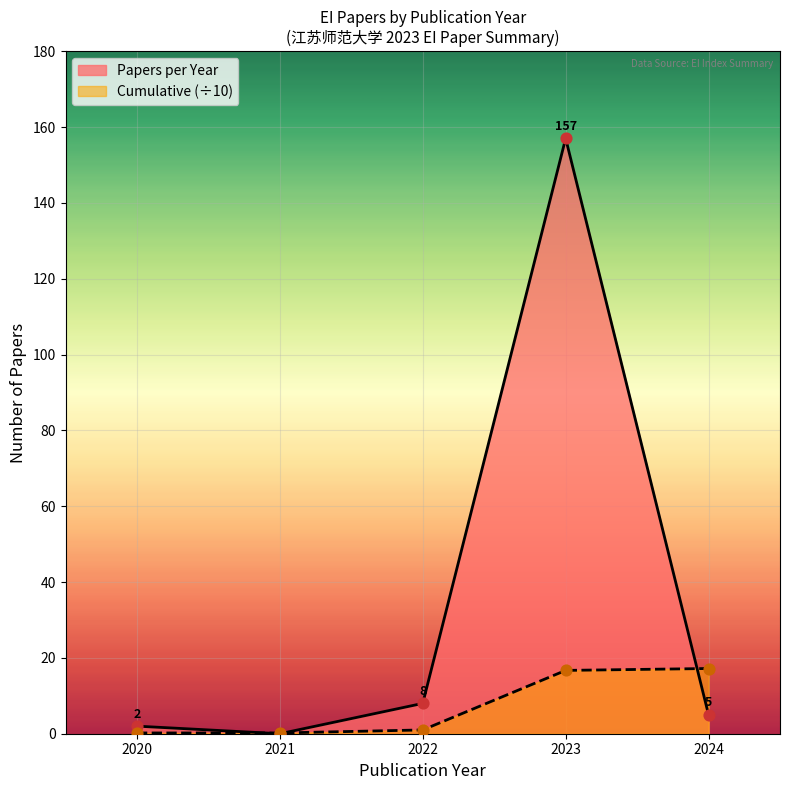

Which series reaches the minimum Y coordinate?

Papers per Year